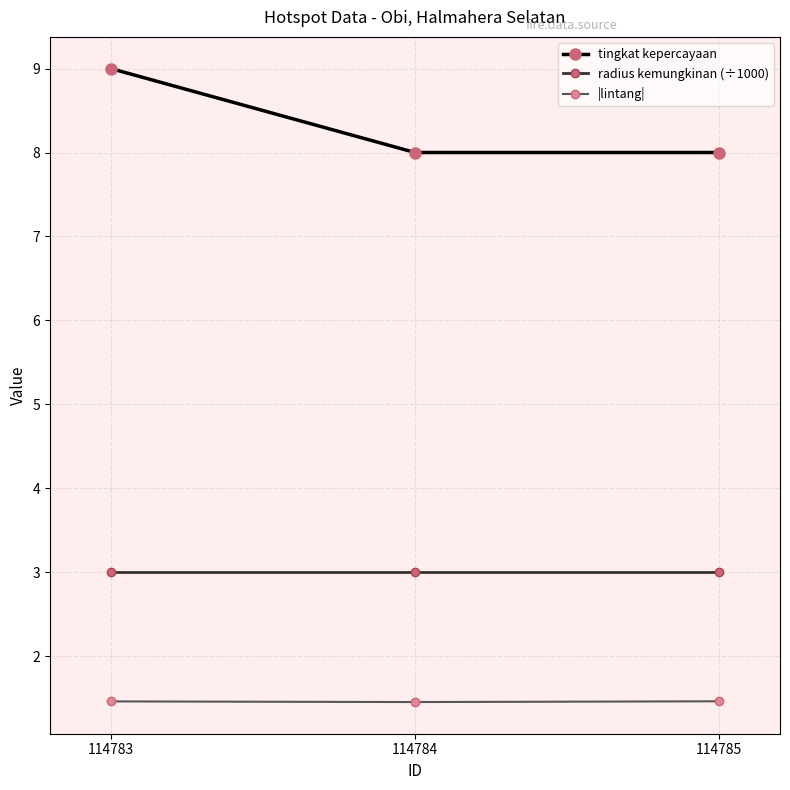

True or false: radius kemungkinan (÷1000) has a value of 4.7 at 114785.

False